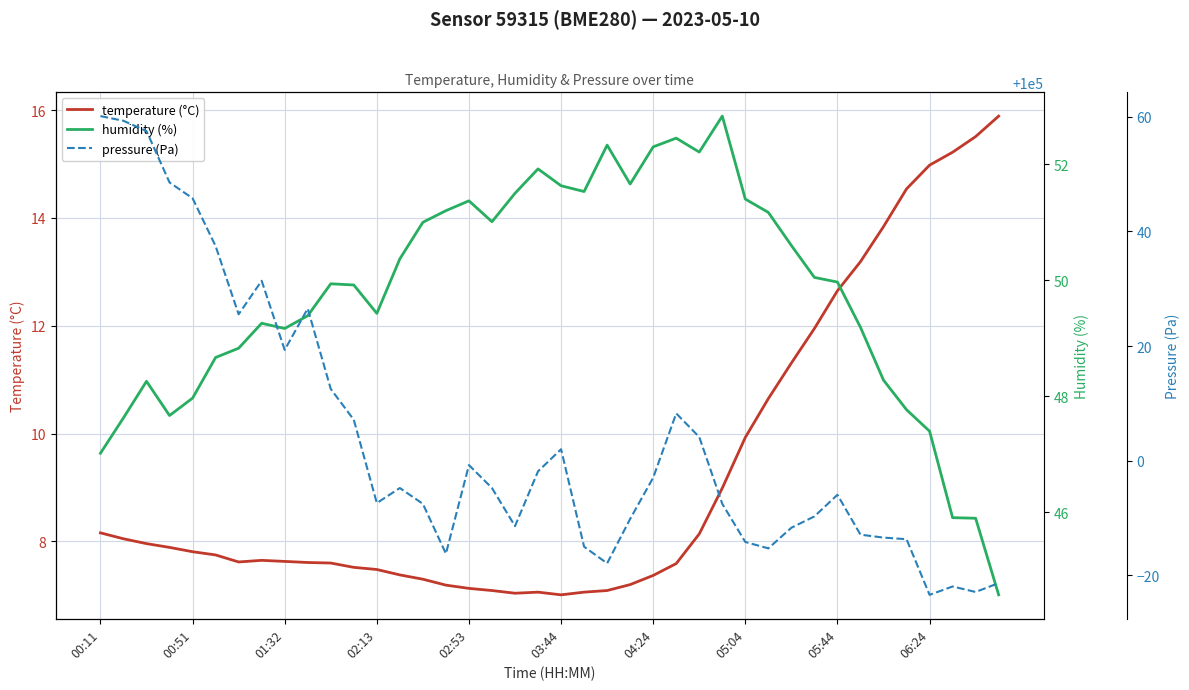

The temperature (°C) series shows 8.2 at 00:11. True or false?

True